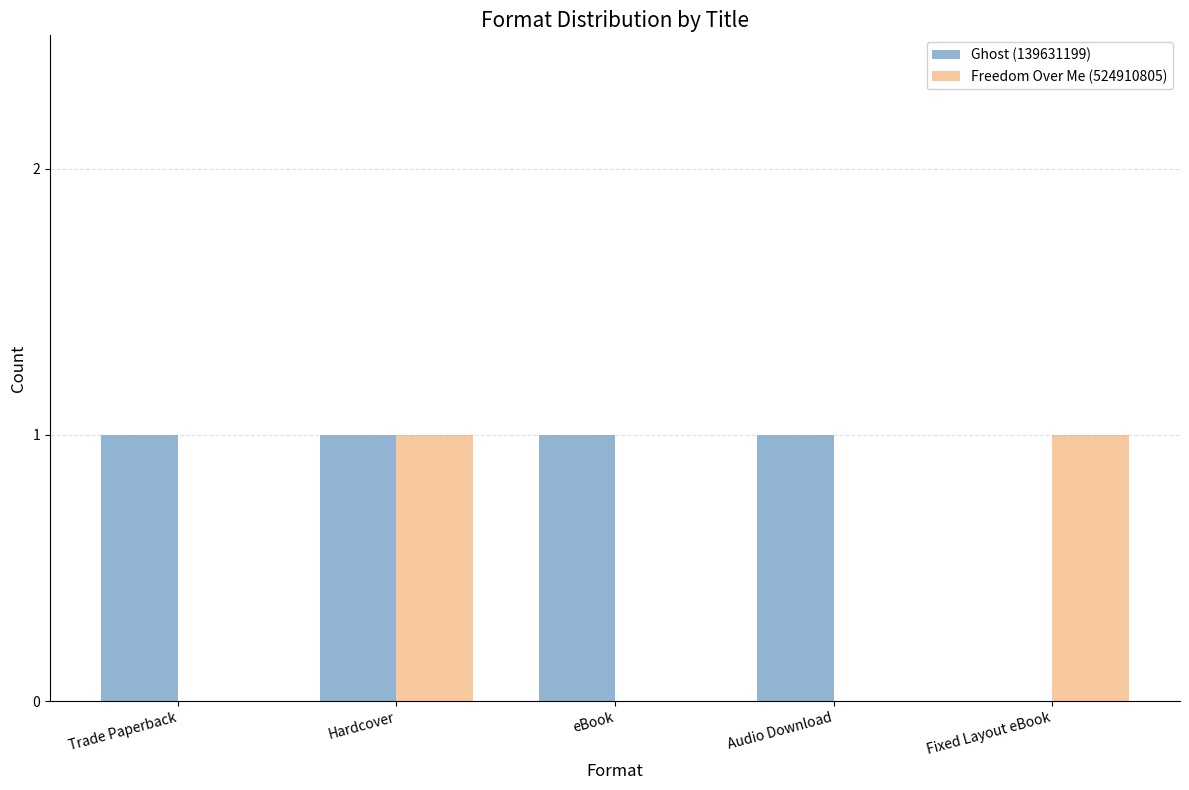

What is the total value across all series at Fixed Layout eBook?

1